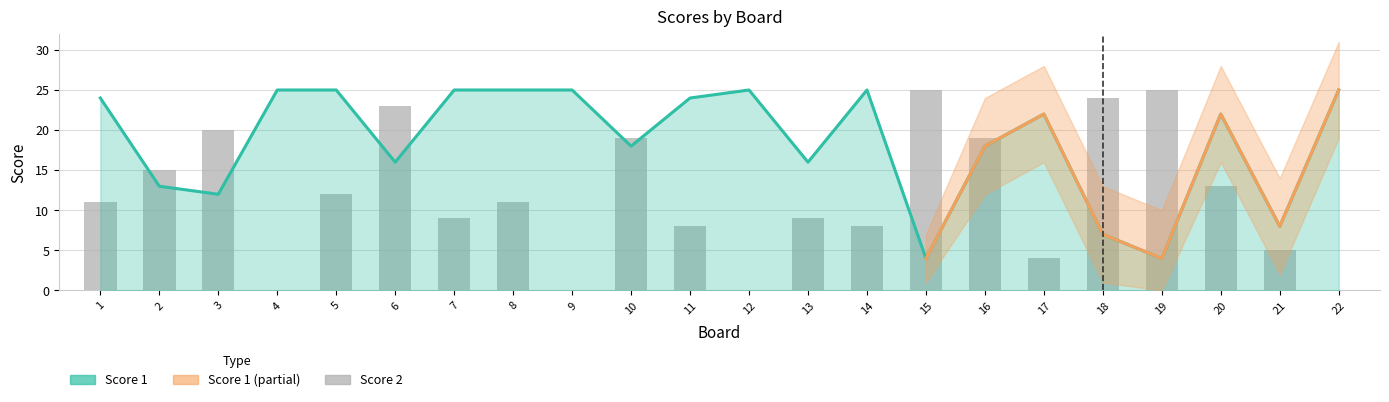

What is the difference between the maximum and second lowest values in the Score 2 series?

25